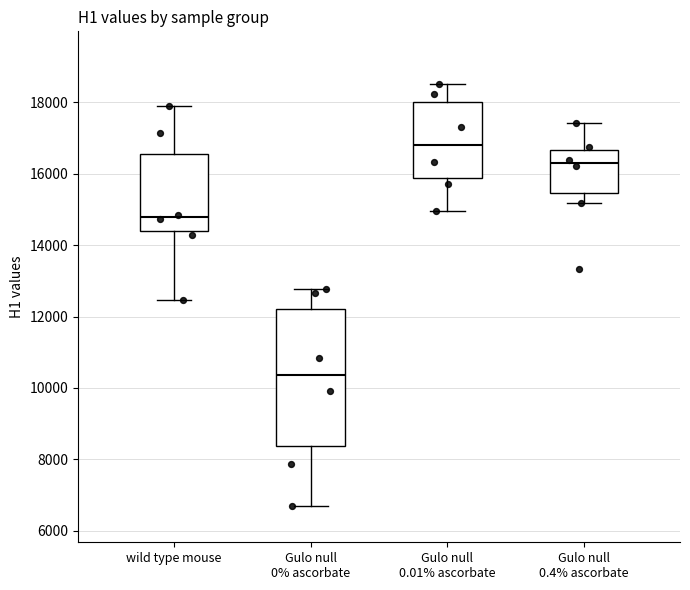

Where is the lower edge of the box for wild type mouse on the y-axis? The values are not printed on the chart, so give them approximately, as read against the axis.

14400